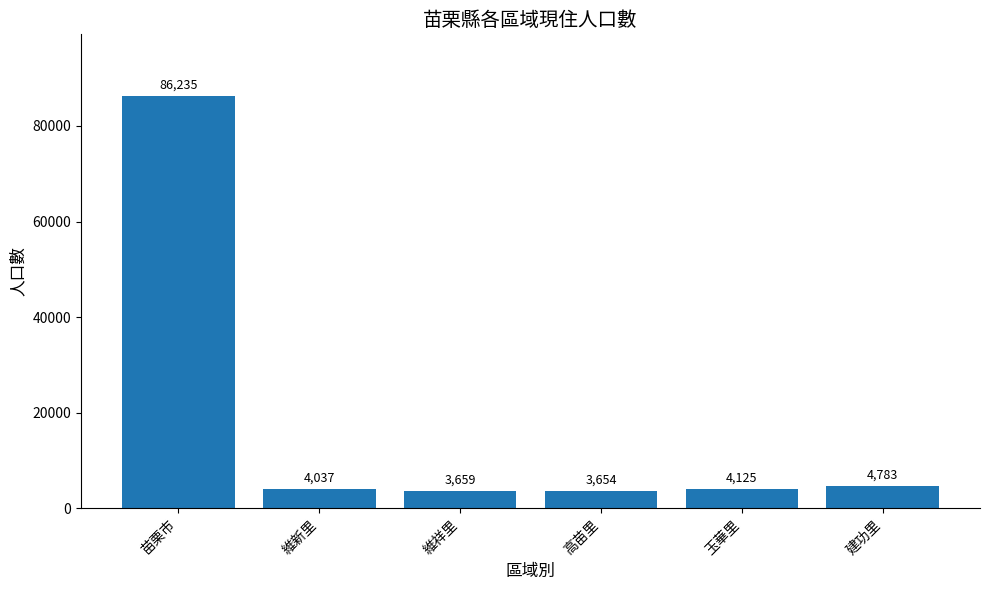

What is the sum of all values?

106493